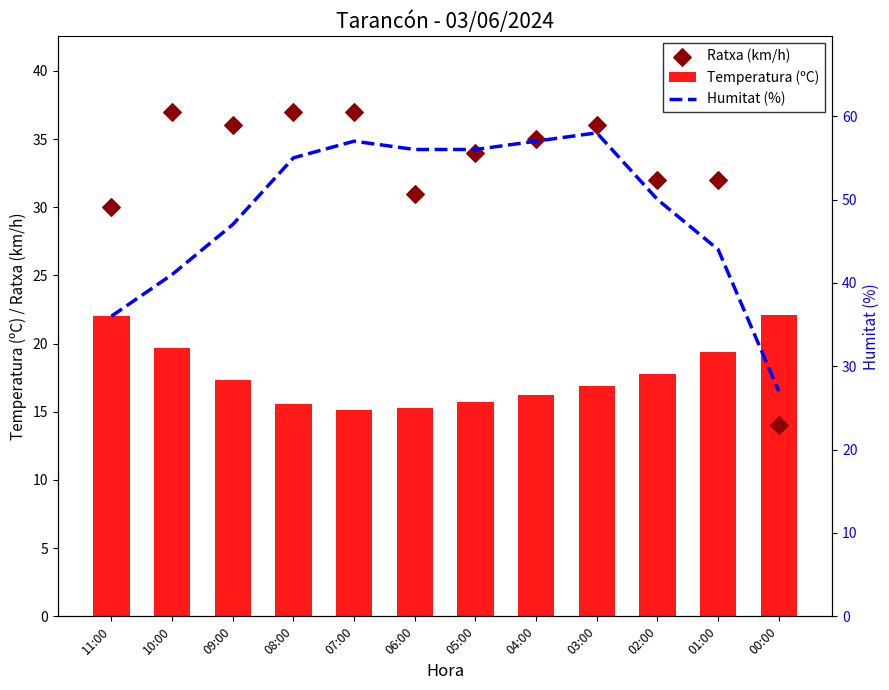

At which category is the sum across all series the highest?

03:00